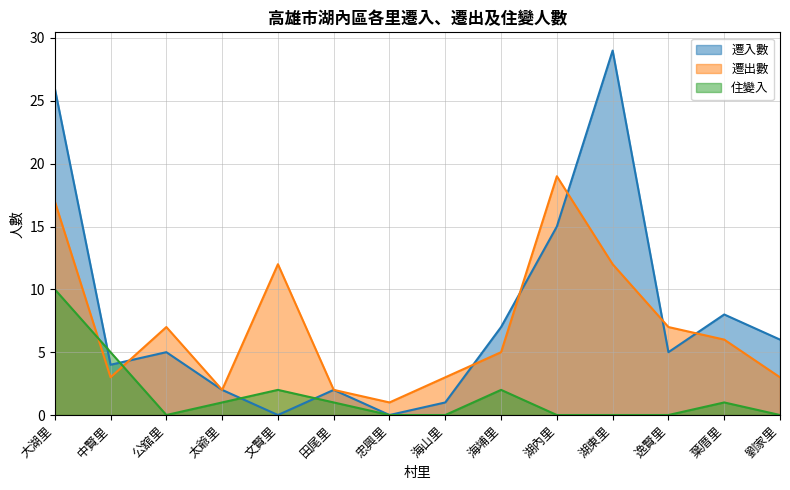

What position from the left is 忠興里?

7